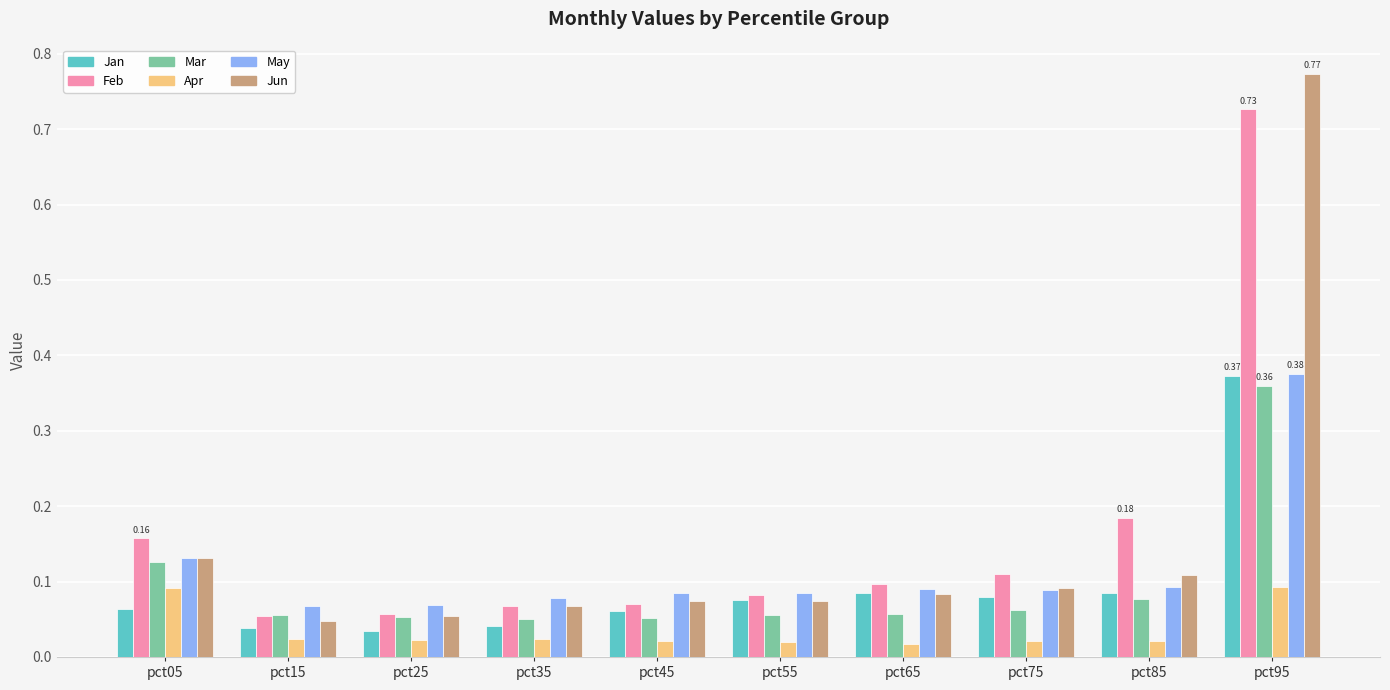

At how many categories does at least one series exceed 0?

10